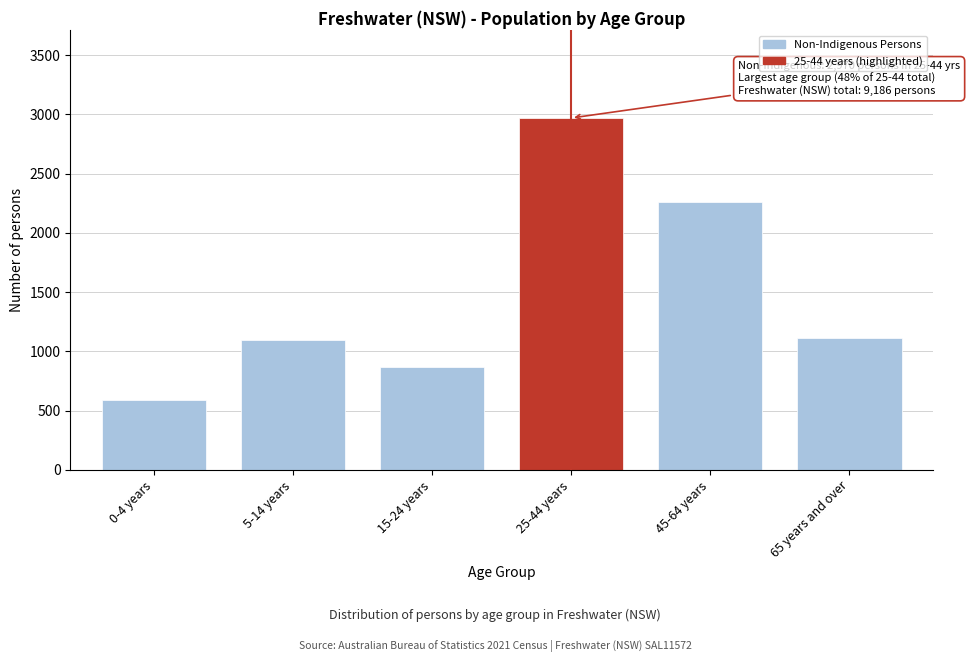

Reading left to right, what are all the values shown in this chart?

590	1092	865	2970	2263	1114